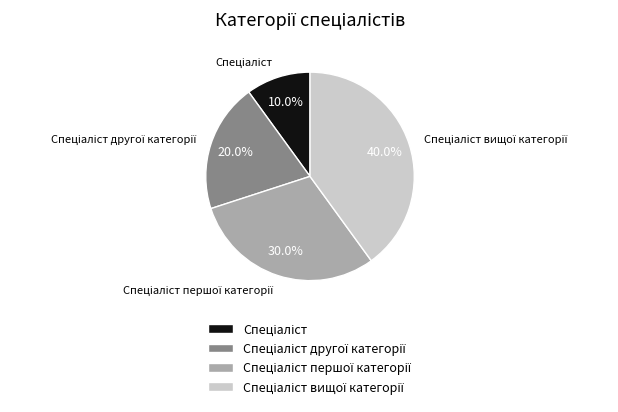

Is there a majority slice in this chart?

No